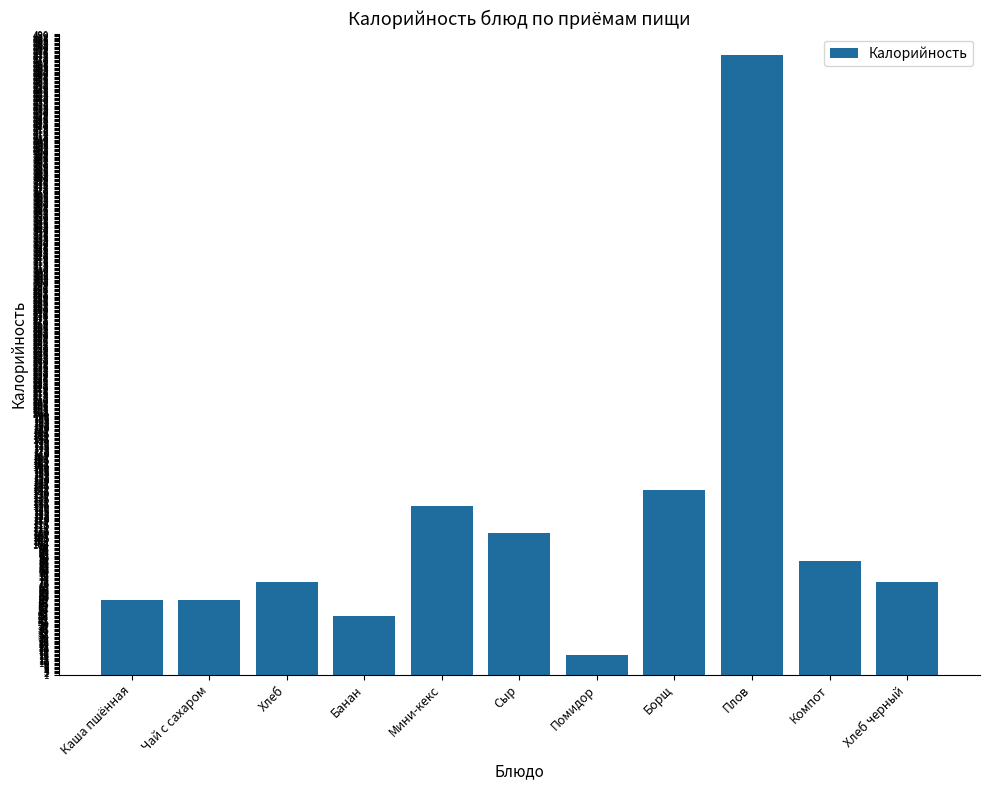

Is it true that the value at Каша пшённая is 79?

False